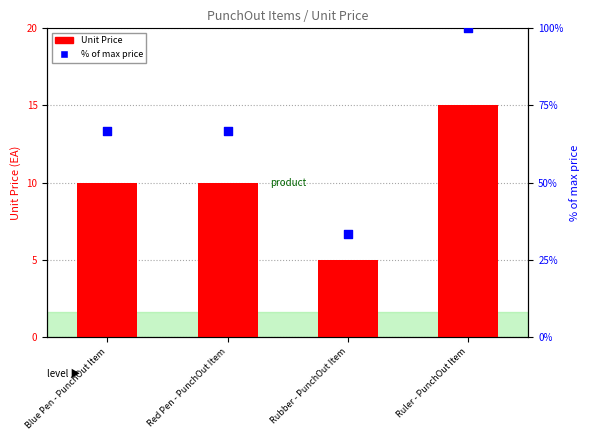

Which series has the widest spread of Y values?

% of max price